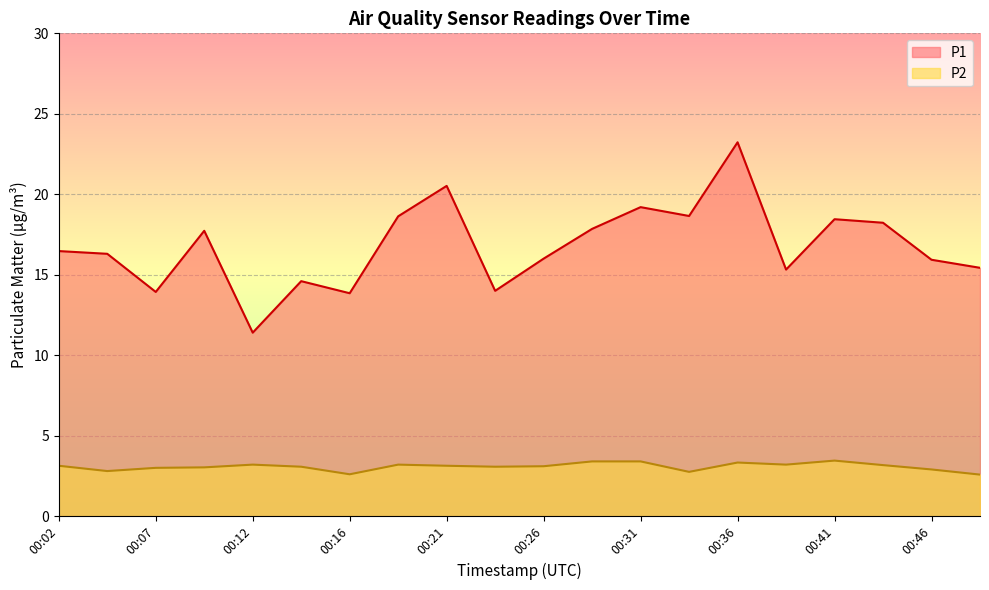

What is the average value of the P1 series?

16.8